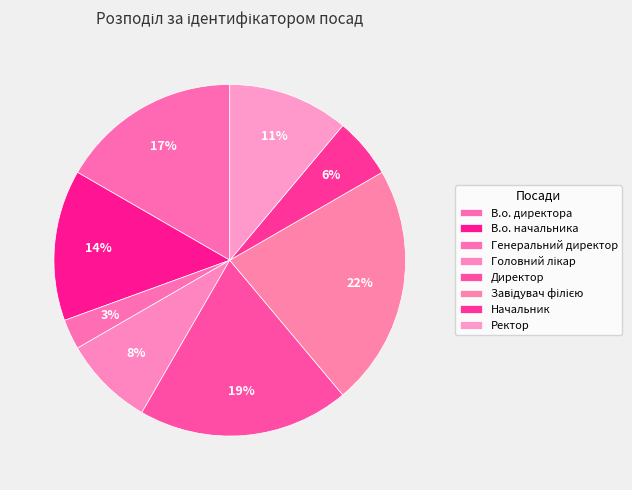

Combined, what portion of the pie is В.о. начальника and Головний лікар?

22.2%